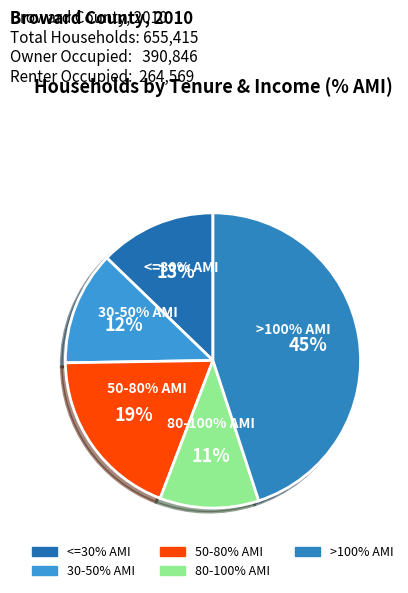

True or false: 30-50% AMI accounts for 61% of the total.

False